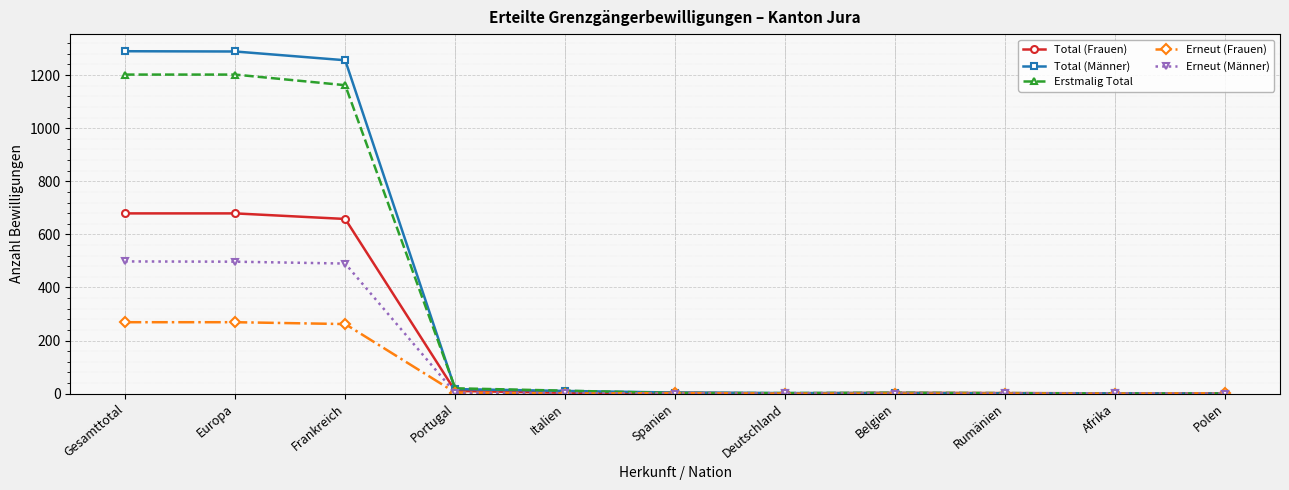

What are all the series names shown in the legend?

Total (Frauen), Total (Männer), Erstmalig Total, Erneut (Frauen), Erneut (Männer)